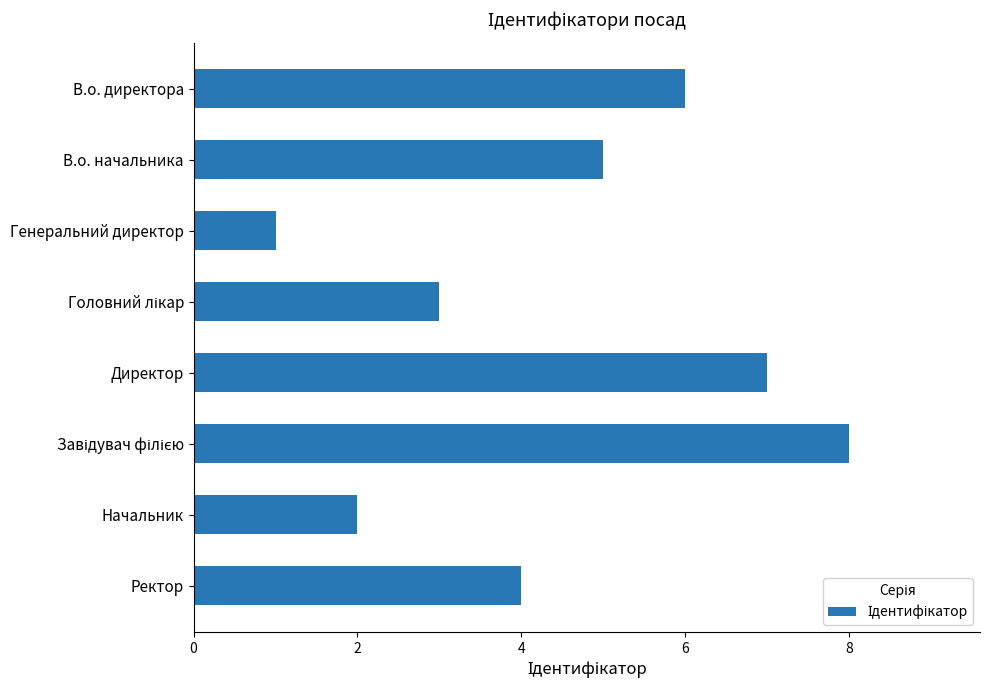

What position from the bottom is В.о. начальника?

7